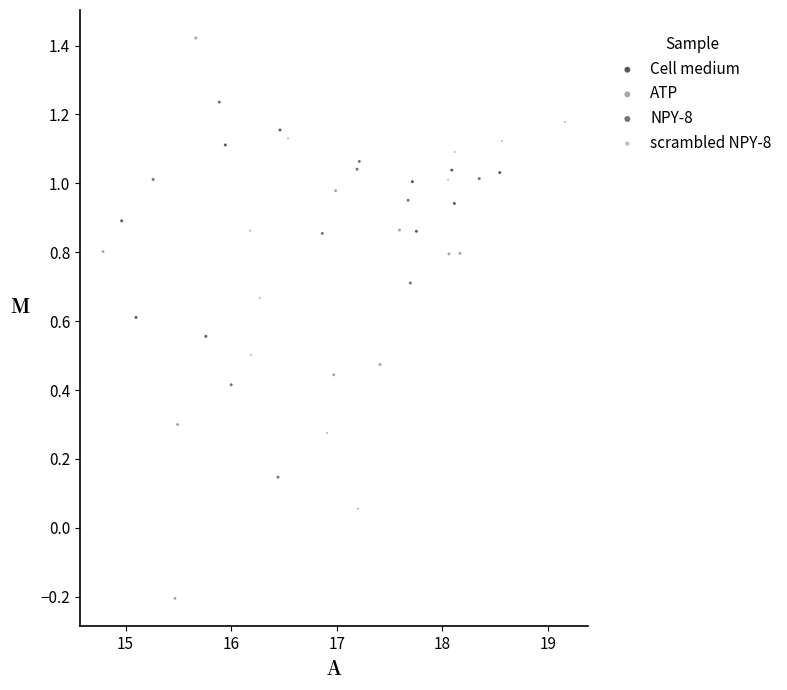

Which series contains the highest Y value?

ATP